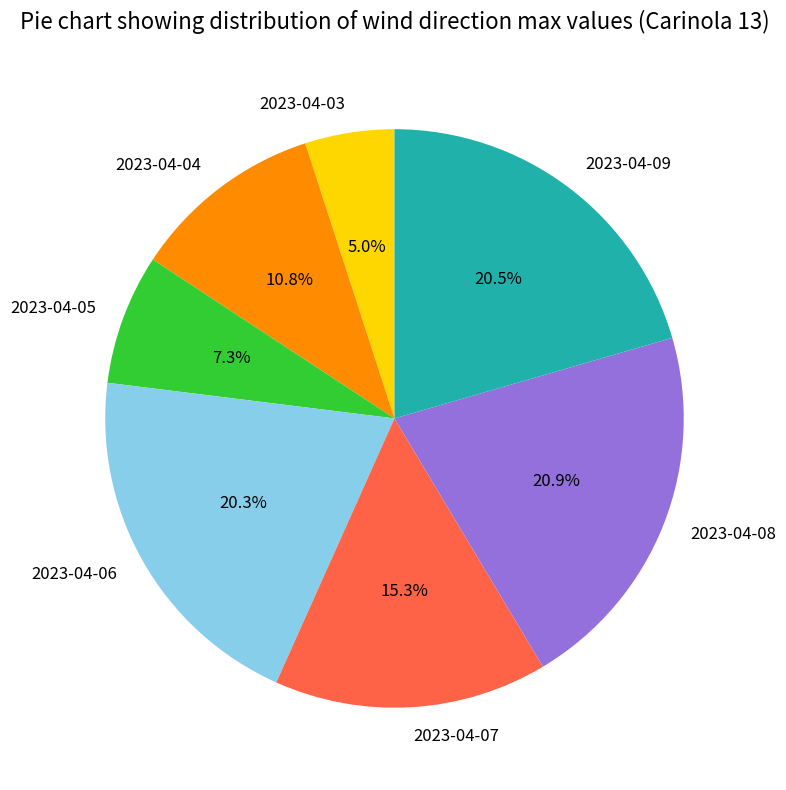

Does any single category account for the majority?

No